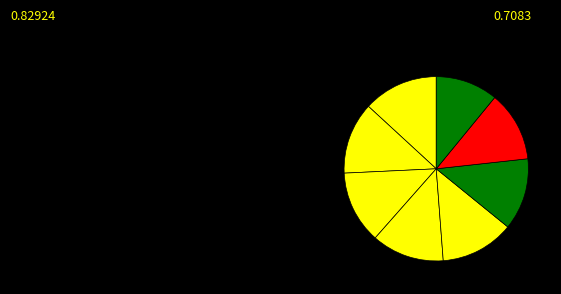

How many slices are in this pie chart?

8